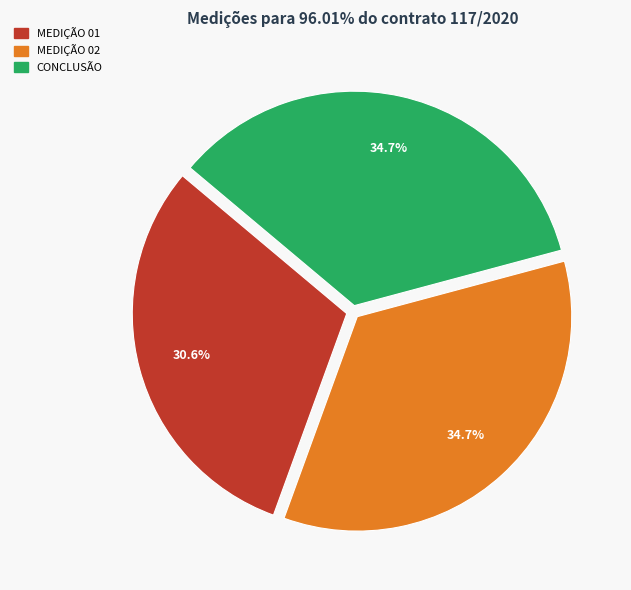

Is the sum of MEDIÇÃO 01 and MEDIÇÃO 02 greater than half?

Yes